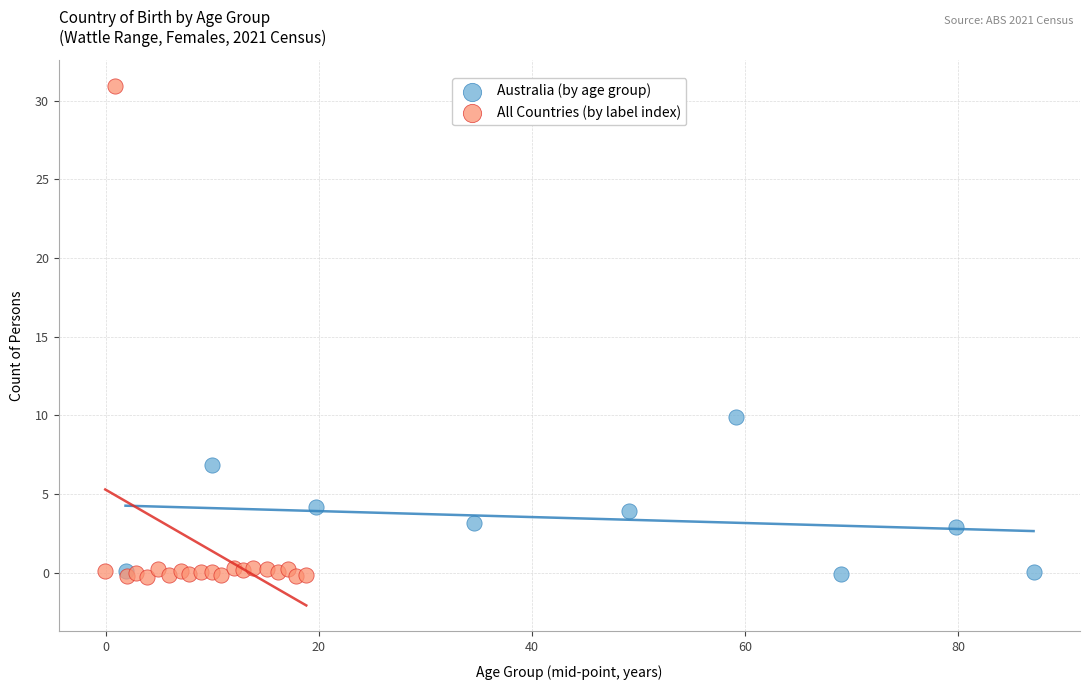

What are all the series names shown in the legend?

Australia (by age group), All Countries (by label index)